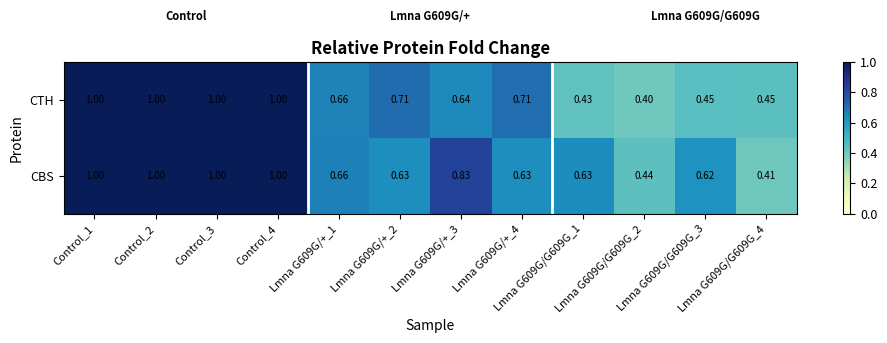

Which series has the largest total across all categories?

CBS